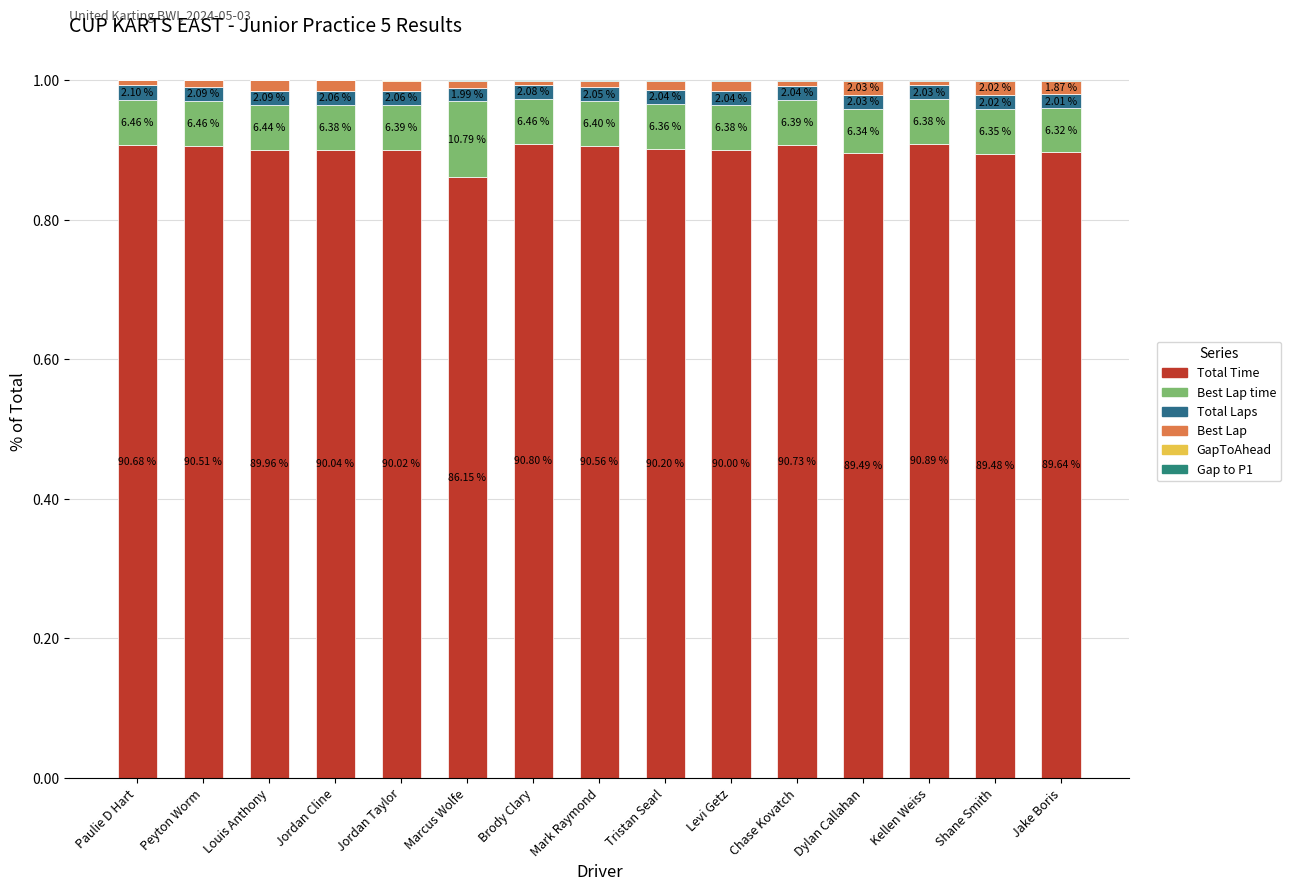

Which series has the largest total across all categories?

Total Time